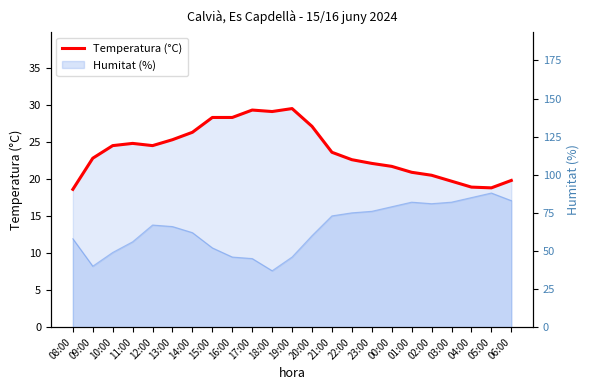

Which category has the lowest value across all series?

08:00